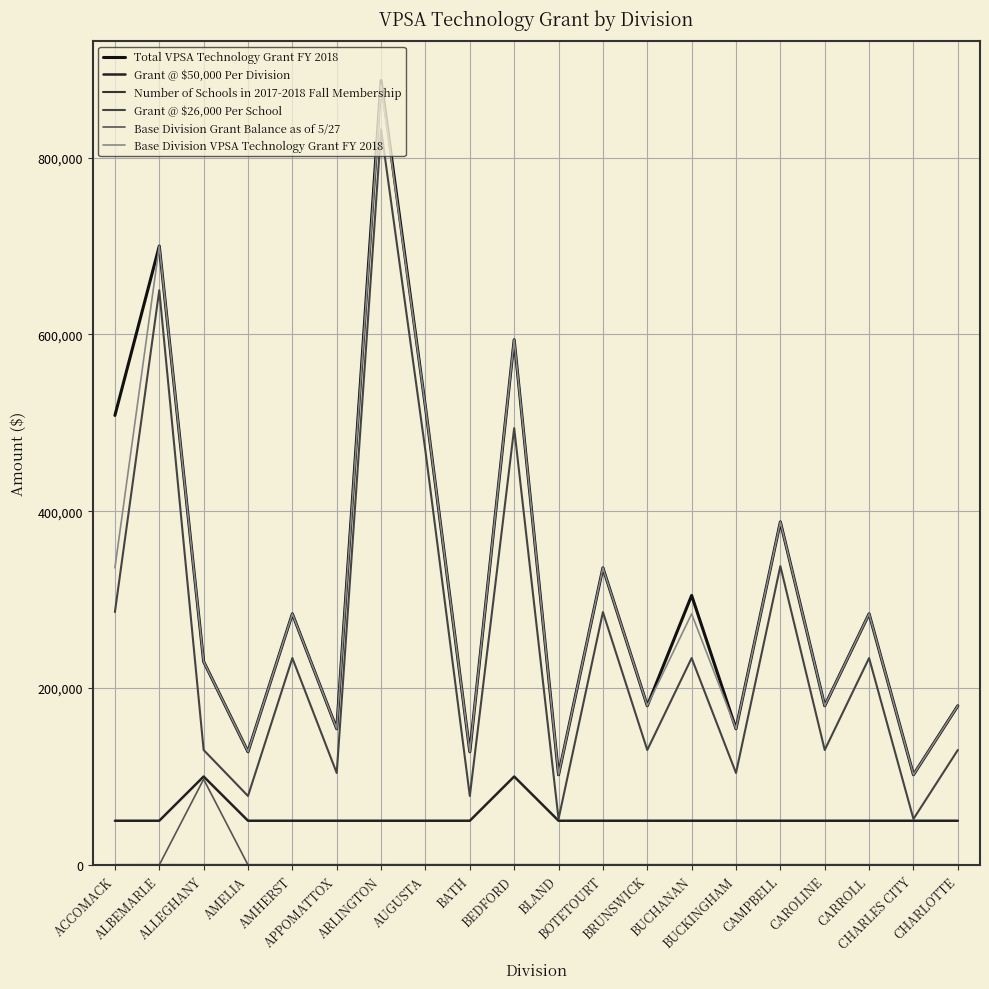

What is the difference between the maximum and minimum values in the Total VPSA Technology Grant FY 2018 series?

785200.0